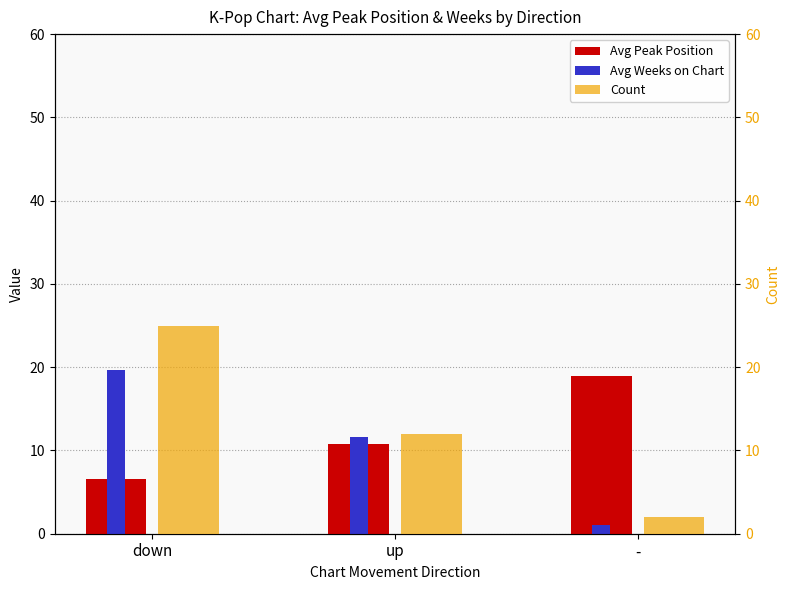

Is the value of Count at down greater than the value of Avg Peak Position at -?

Yes